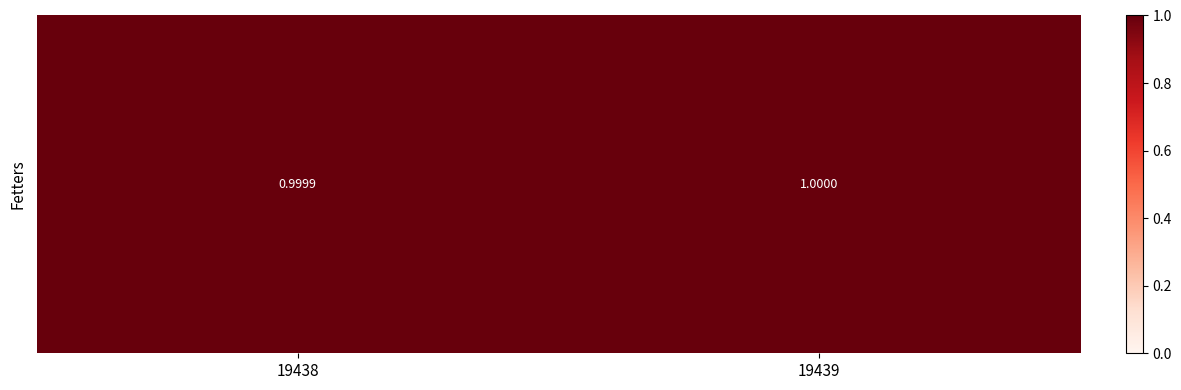

Approximately how many times larger is the value at 19438 compared to 19439?

1.0